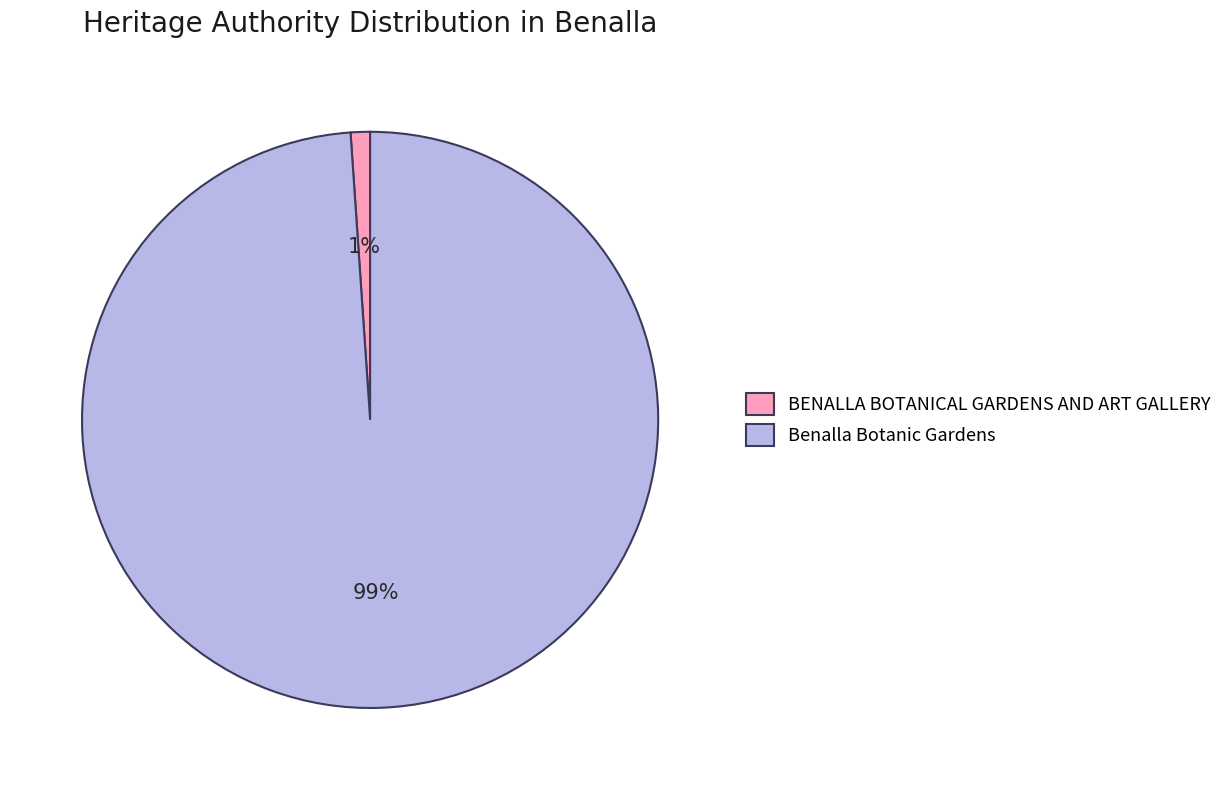

Rank the categories by value from lowest to highest.

BENALLA BOTANICAL GARDENS AND ART GALLERY, Benalla Botanic Gardens